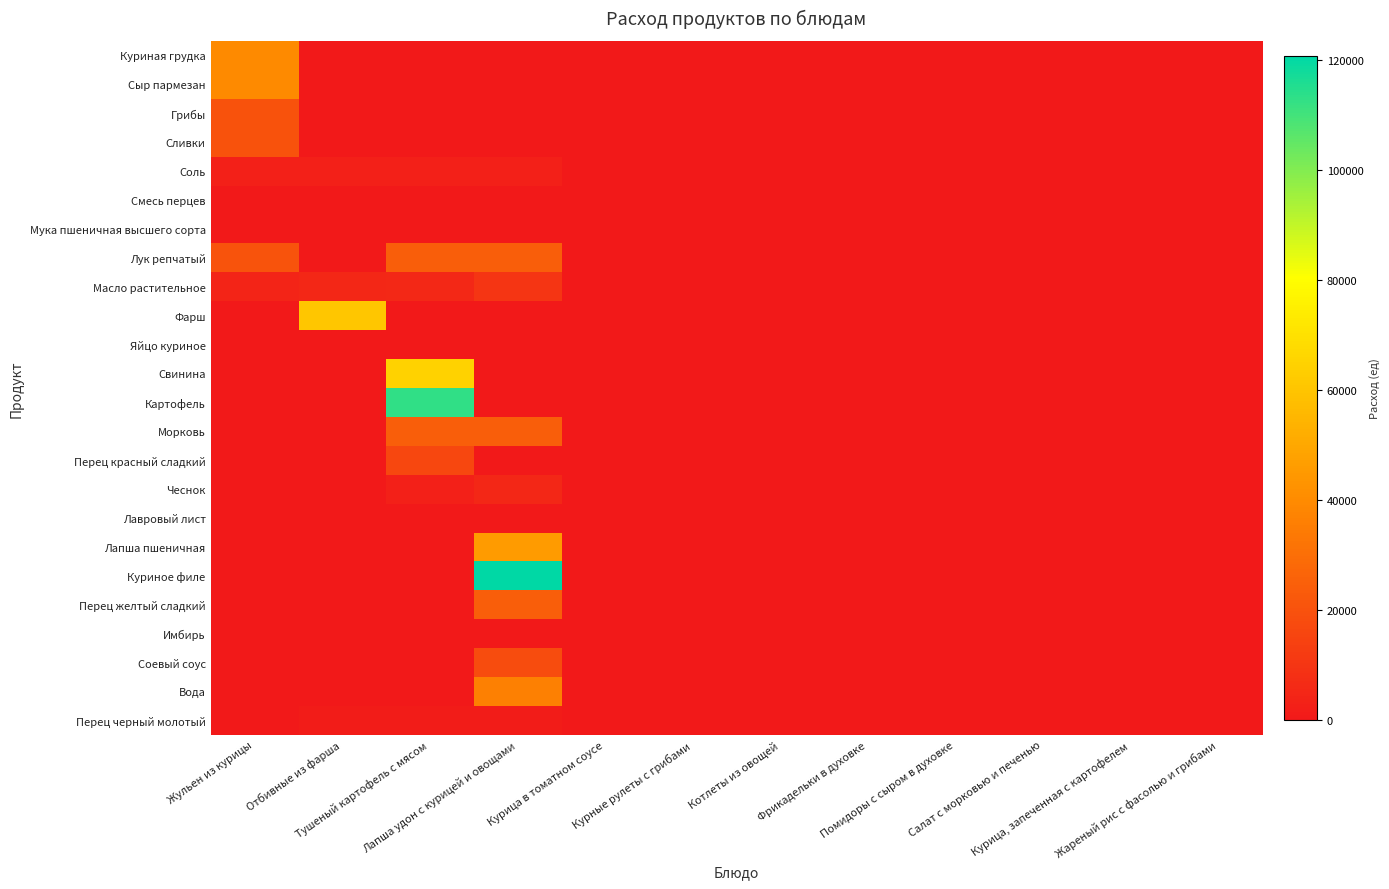

Which series has the largest total across all categories?

Куриное филе